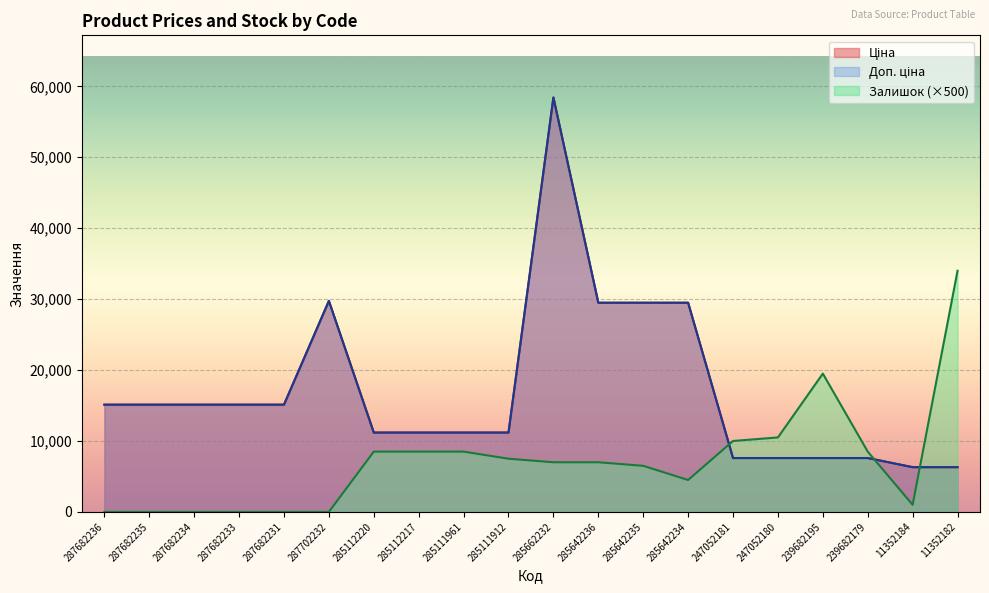

What position from the right is 285112217?

13